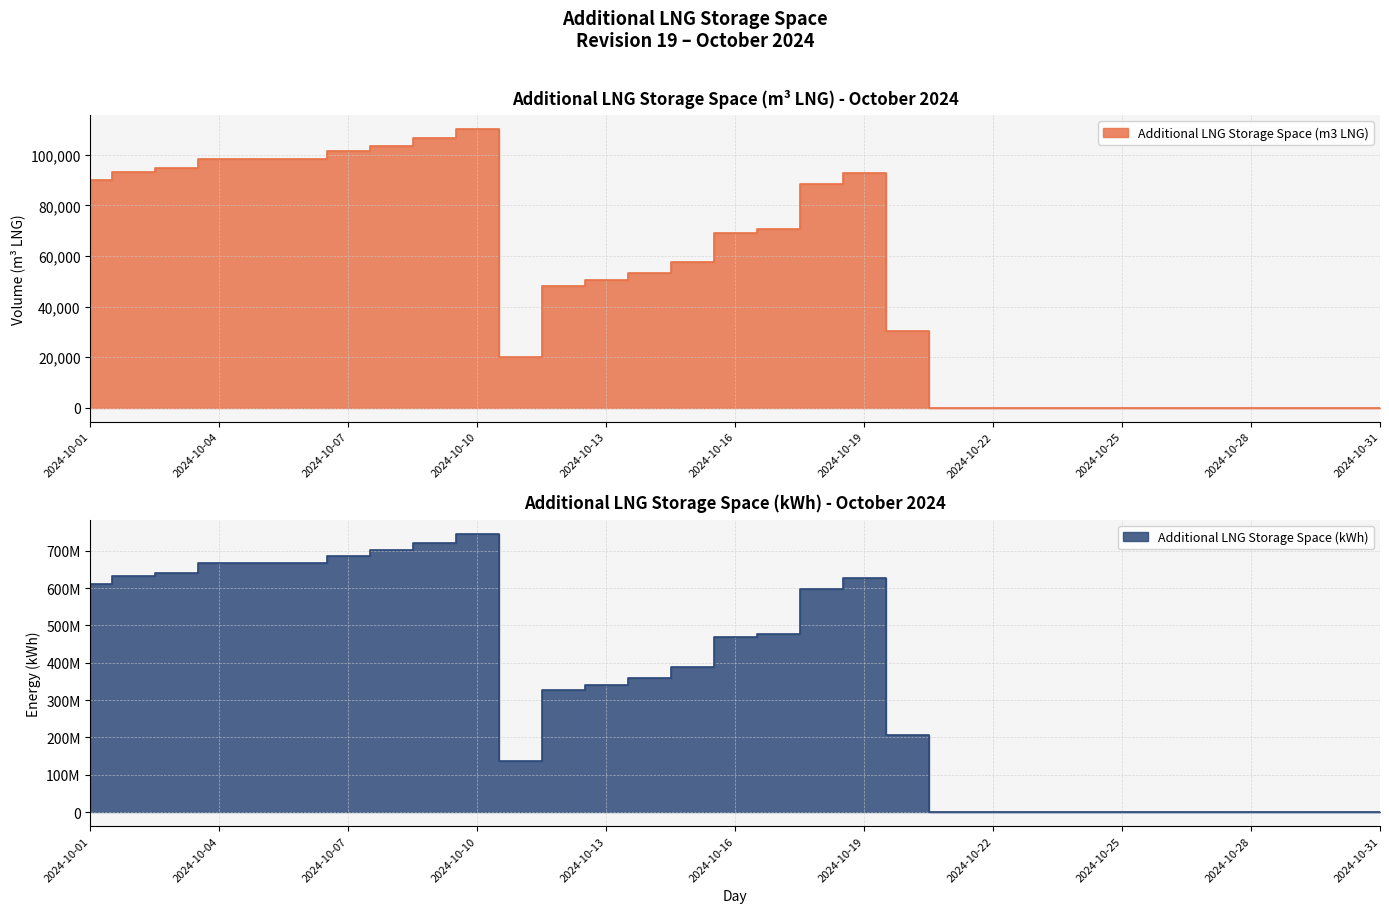

Rank the series by their maximum value, from lowest to highest.

Additional LNG Storage Space (m3 LNG), Additional LNG Storage Space (kWh)